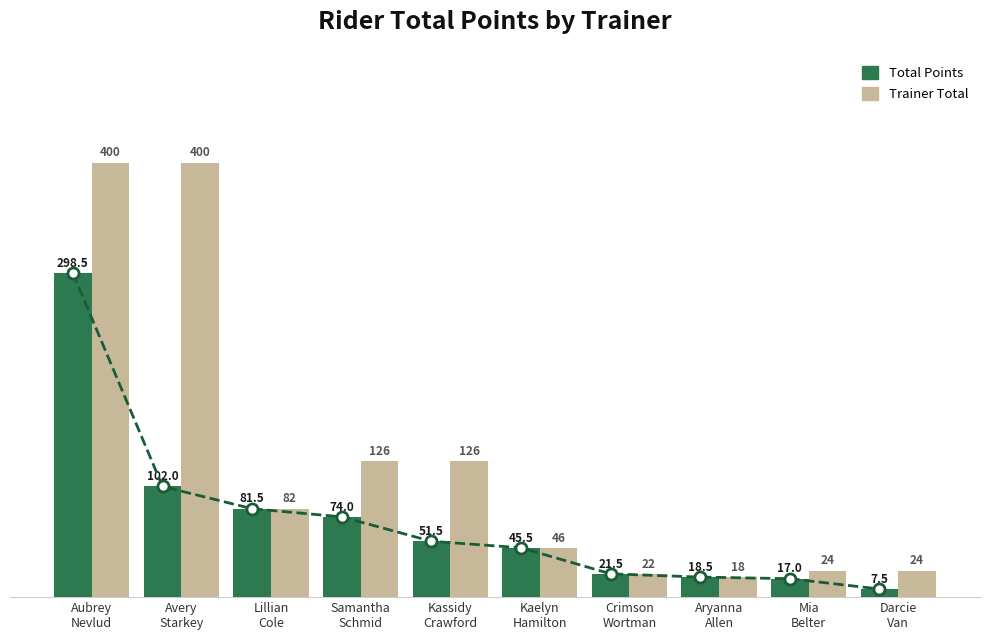

At how many categories does at least one series exceed 213?

2